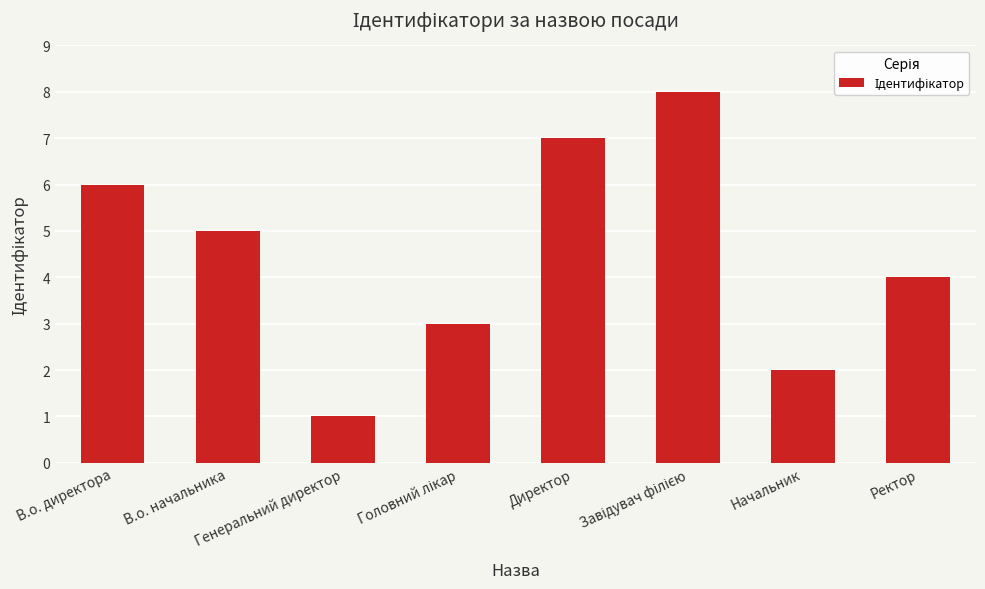

What is the sum of the values at Начальник and В.о. директора?

8